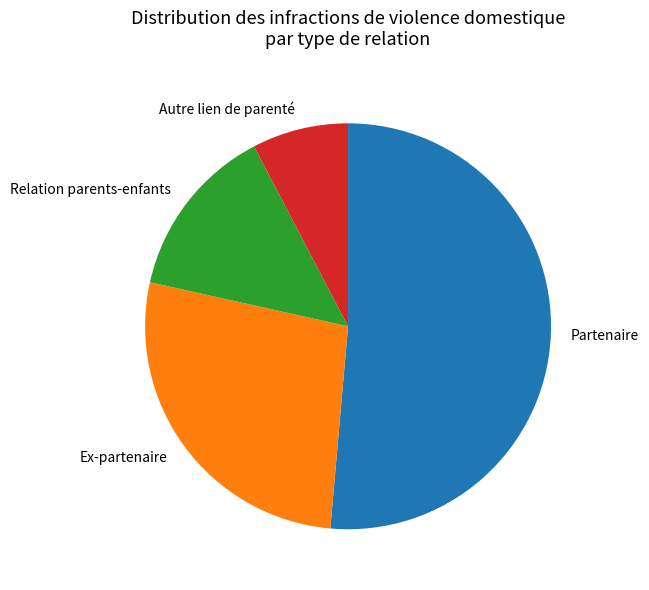

Count the number of slices in the pie.

4